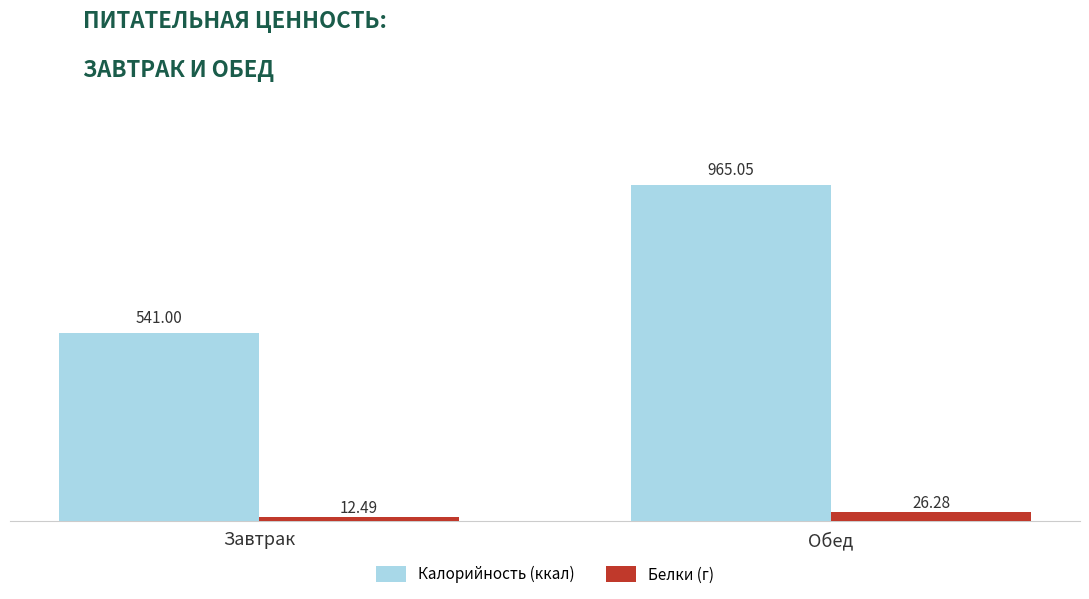

Count the number of categories in the chart.

2